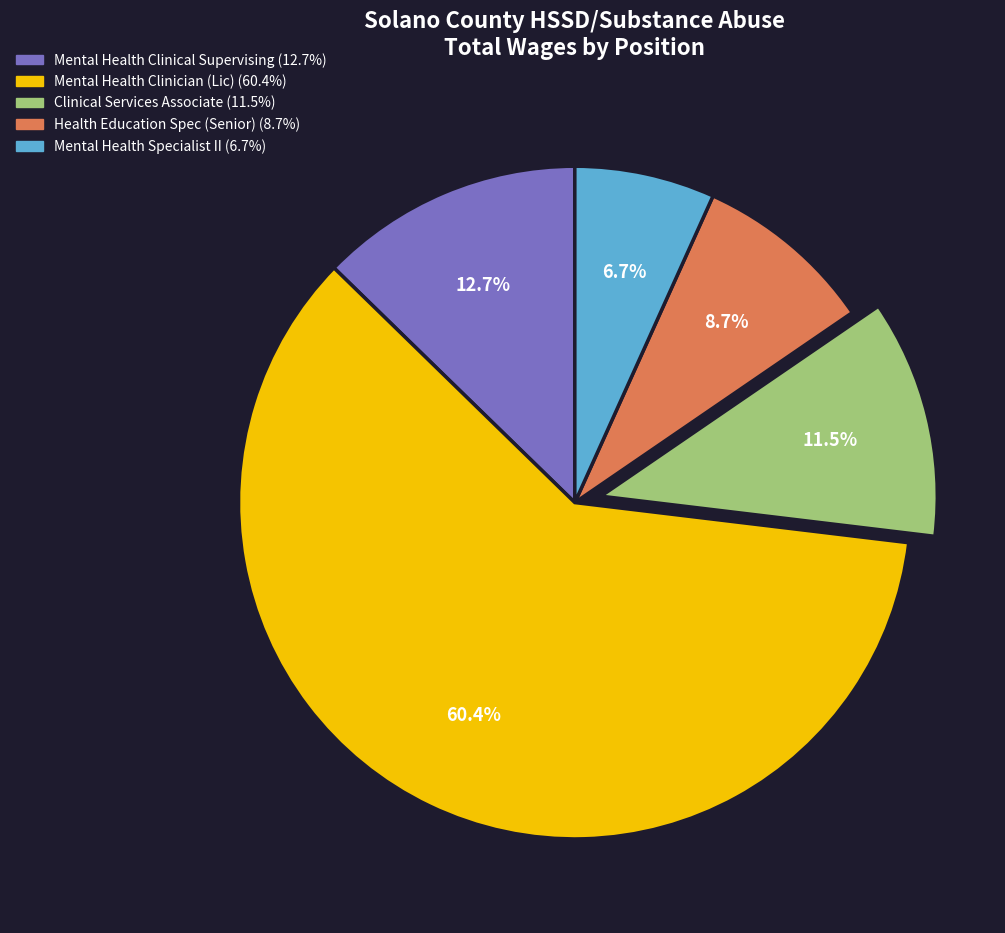

To the nearest percent, what is the difference between the Mental Health Clinician (Lic) and Mental Health Specialist II slice percentages?

54%